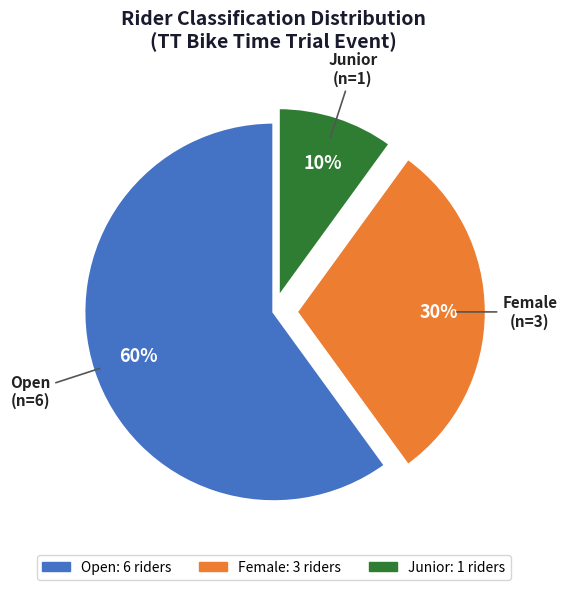

Is it true that Female is 38% of the pie?

False